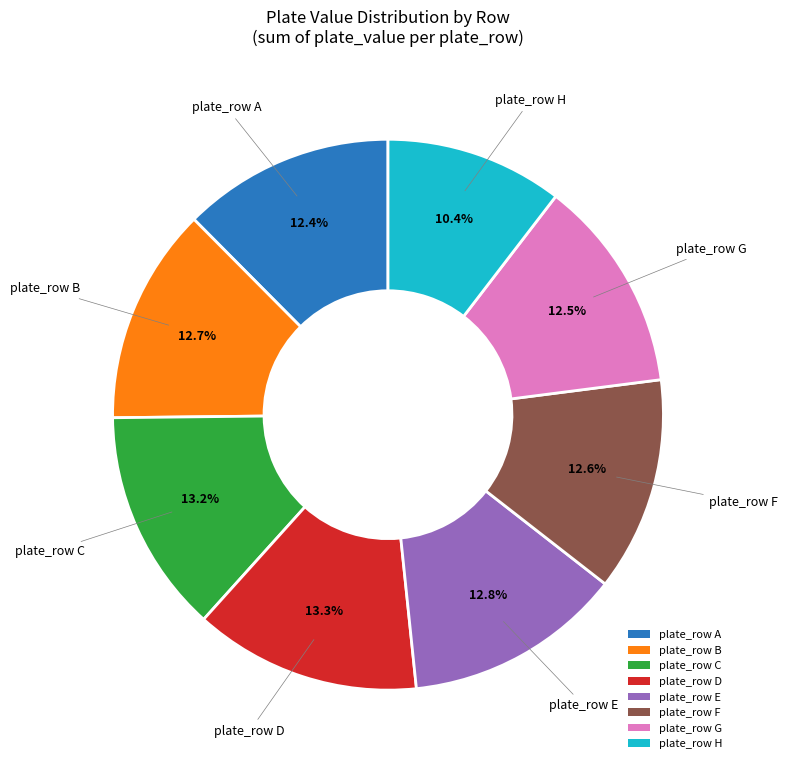

Which slice is the smallest?

plate_row H